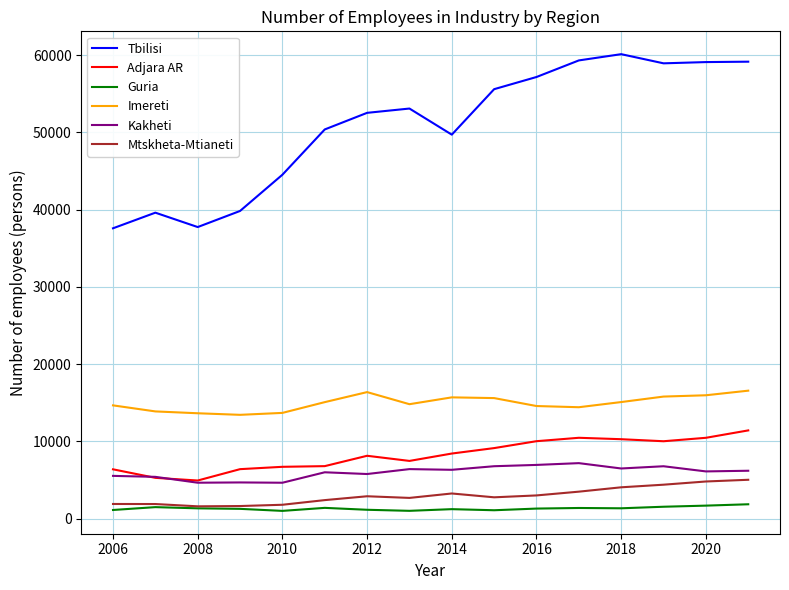

Which series has the largest range (max minus min)?

Tbilisi